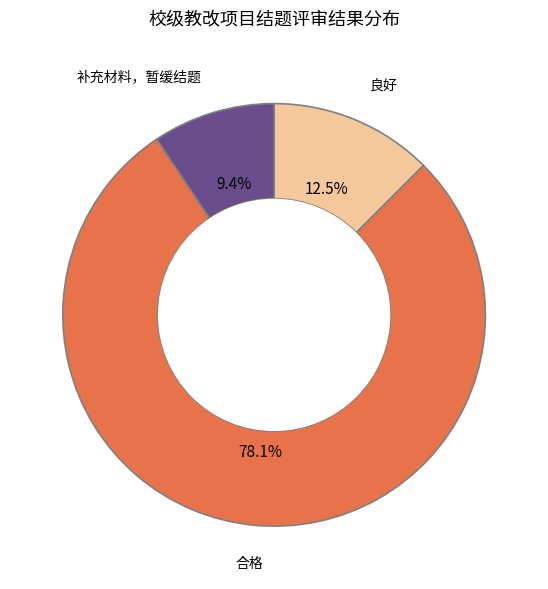

Which category has the biggest portion of the pie?

合格